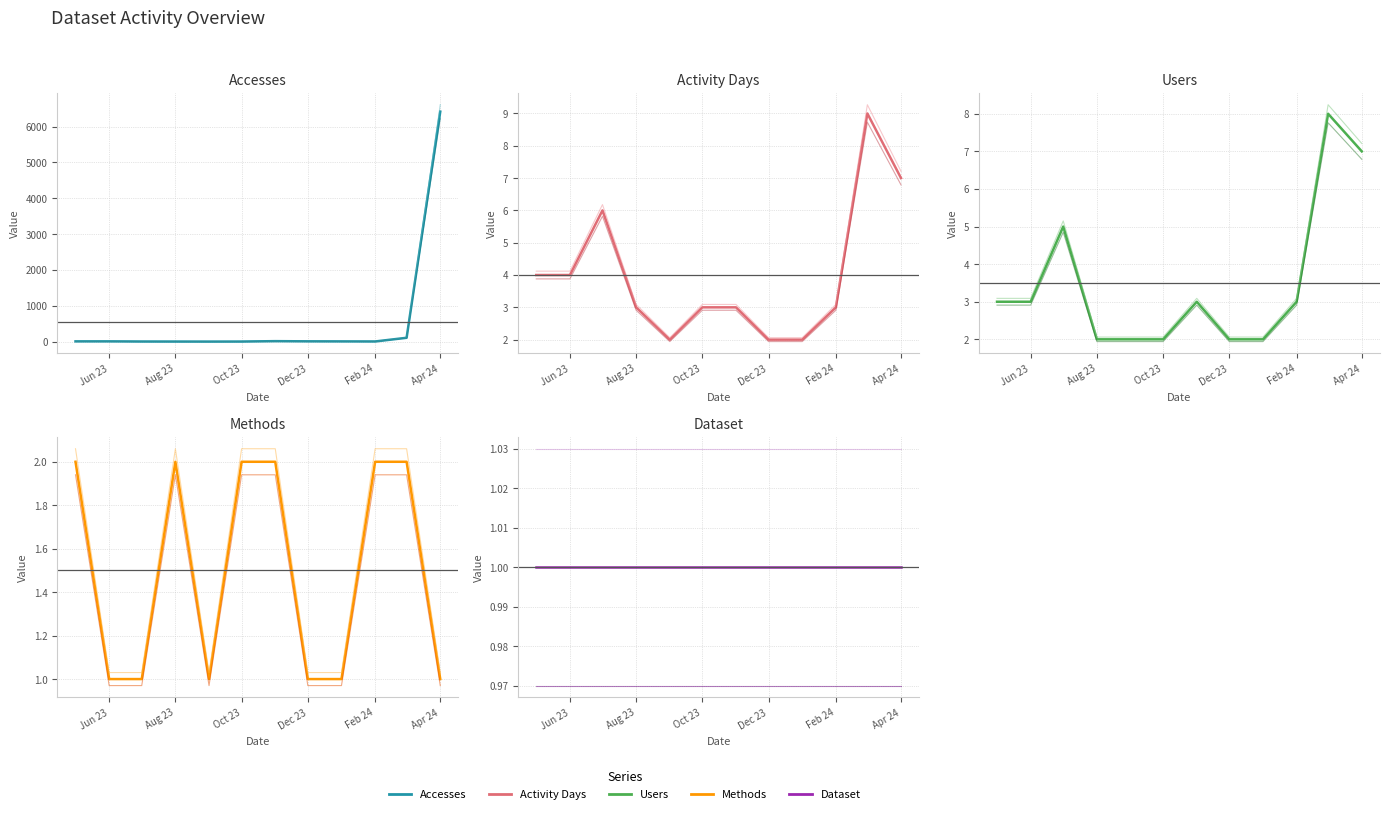

Is this an area chart (filled region under the line)?

No